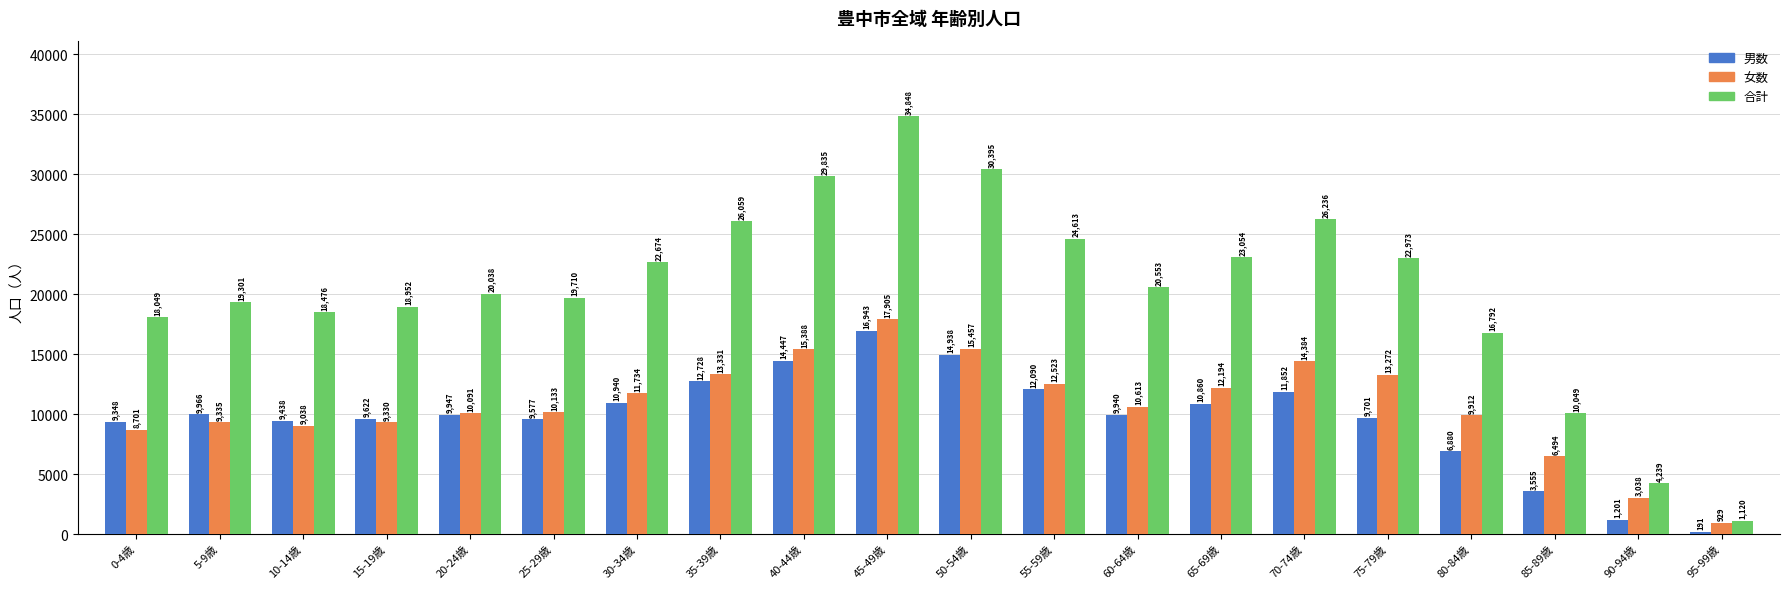

Reading right to left, what are all the values shown in this chart?

男数: 95-99歳=191	90-94歳=1201	85-89歳=3555	80-84歳=6880	75-79歳=9701	70-74歳=11852	65-69歳=10860	60-64歳=9940	55-59歳=12090	50-54歳=14938	45-49歳=16943	40-44歳=14447	35-39歳=12728	30-34歳=10940	25-29歳=9577	20-24歳=9947	15-19歳=9622	10-14歳=9438	5-9歳=9966	0-4歳=9348
女数: 95-99歳=929	90-94歳=3038	85-89歳=6494	80-84歳=9912	75-79歳=13272	70-74歳=14384	65-69歳=12194	60-64歳=10613	55-59歳=12523	50-54歳=15457	45-49歳=17905	40-44歳=15388	35-39歳=13331	30-34歳=11734	25-29歳=10133	20-24歳=10091	15-19歳=9330	10-14歳=9038	5-9歳=9335	0-4歳=8701
合計: 95-99歳=1120	90-94歳=4239	85-89歳=10049	80-84歳=16792	75-79歳=22973	70-74歳=26236	65-69歳=23054	60-64歳=20553	55-59歳=24613	50-54歳=30395	45-49歳=34848	40-44歳=29835	35-39歳=26059	30-34歳=22674	25-29歳=19710	20-24歳=20038	15-19歳=18952	10-14歳=18476	5-9歳=19301	0-4歳=18049